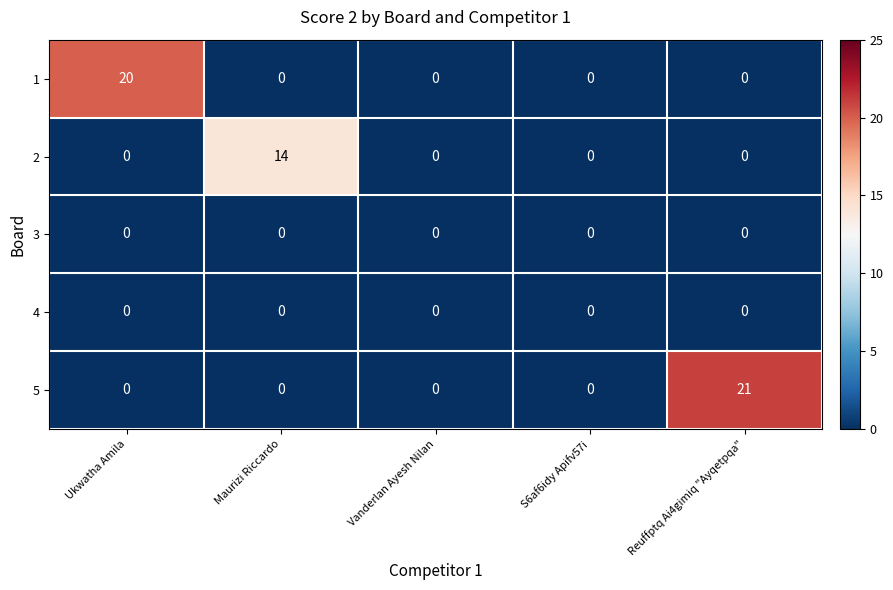

How many distinct data groups are displayed?

5